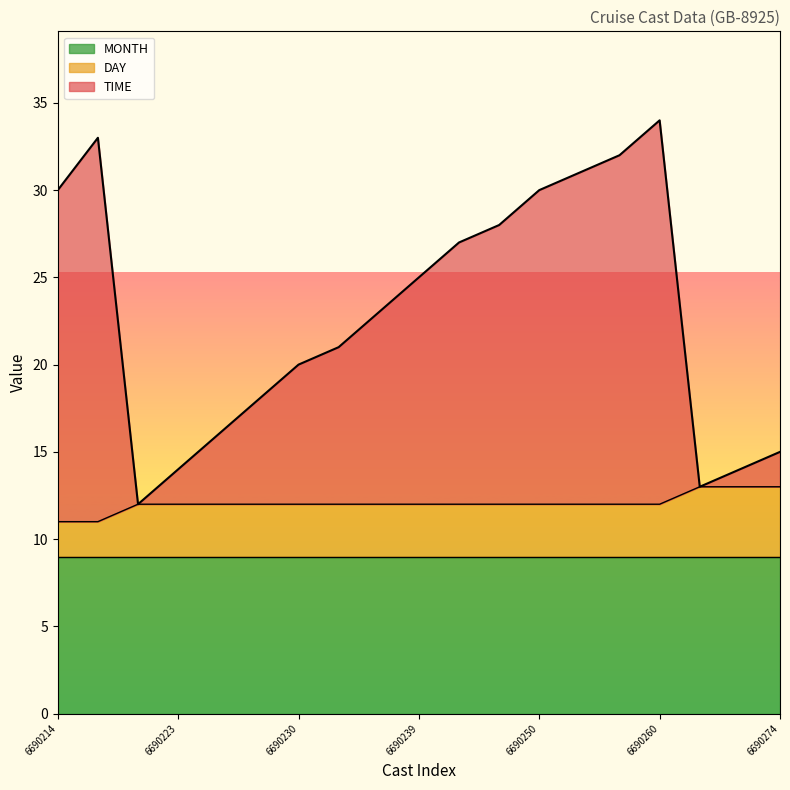

What is the difference between the maximum and minimum values in the TIME series?

22